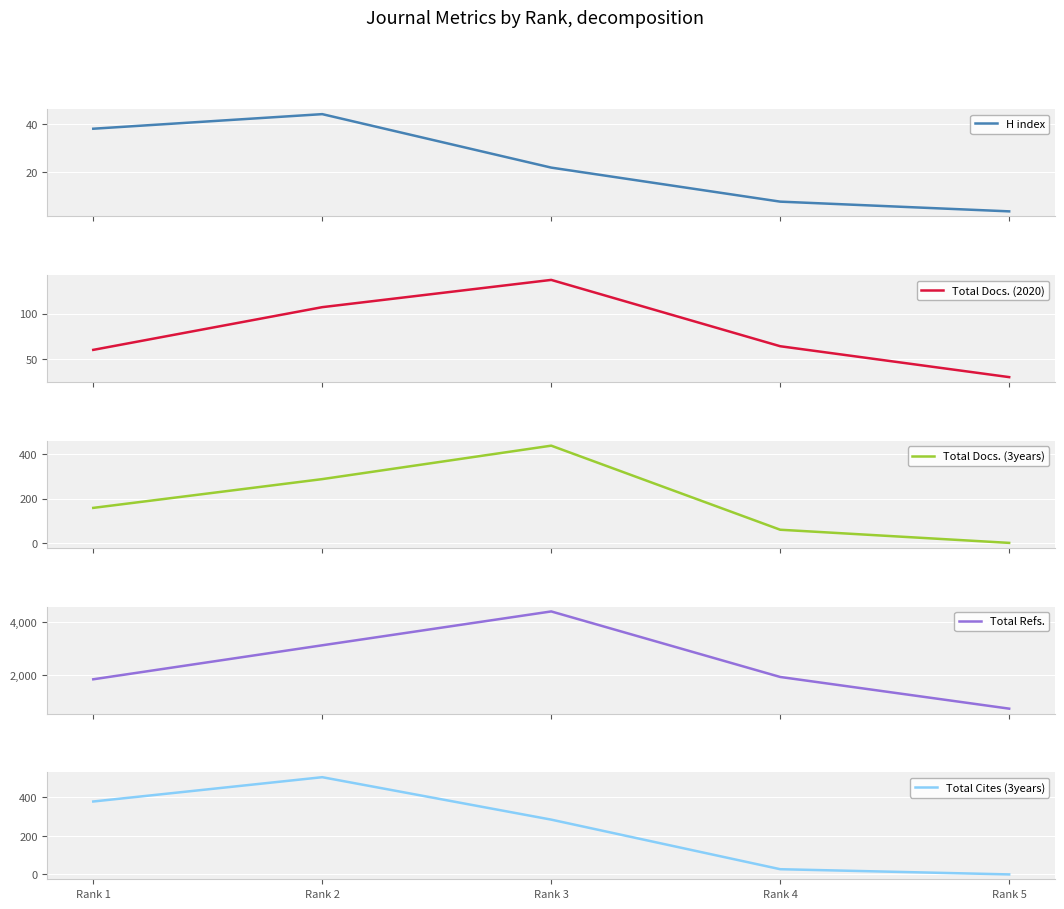

How many values in the H index series are below 22?

2